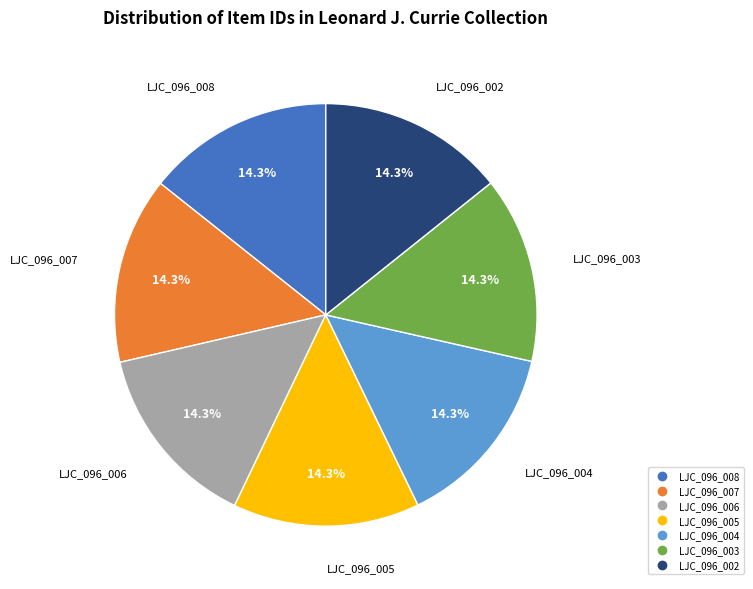

How many segments does this pie chart have?

7